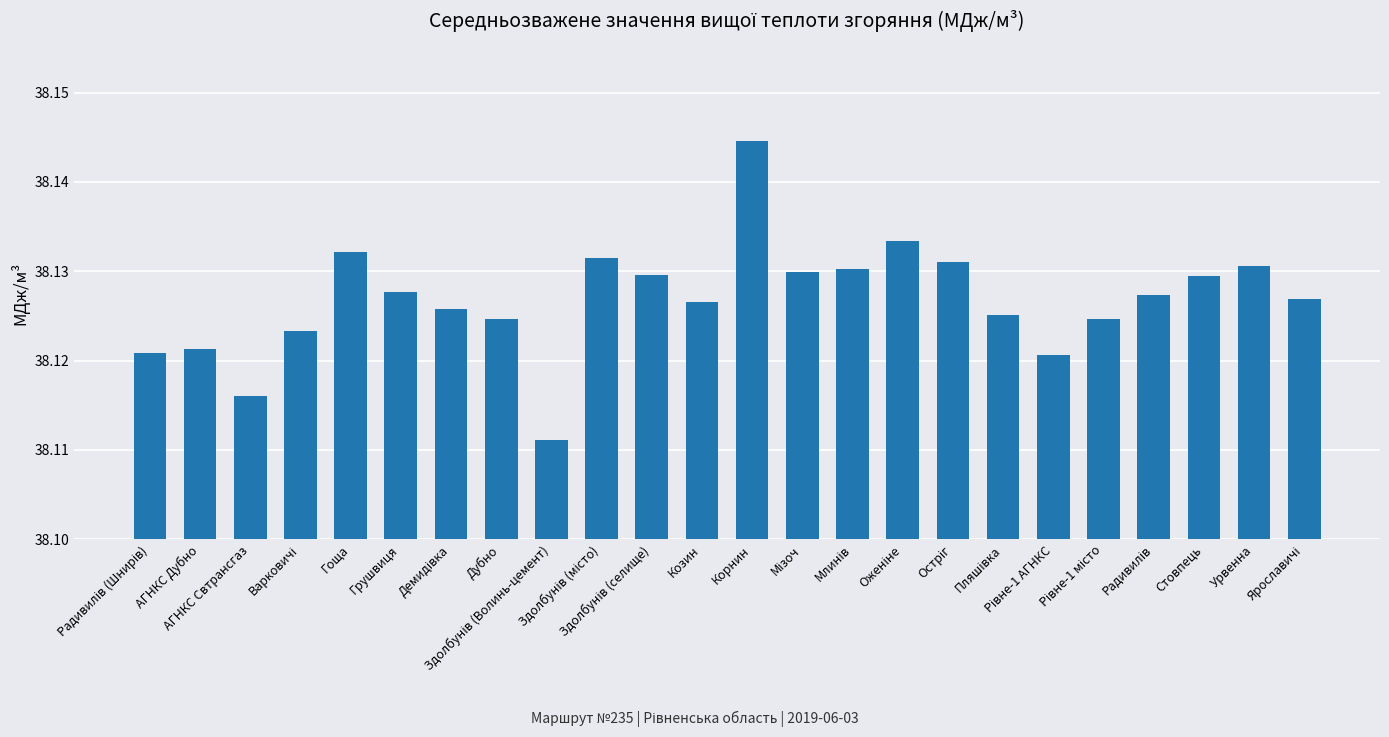

How many bars are there in total?

24